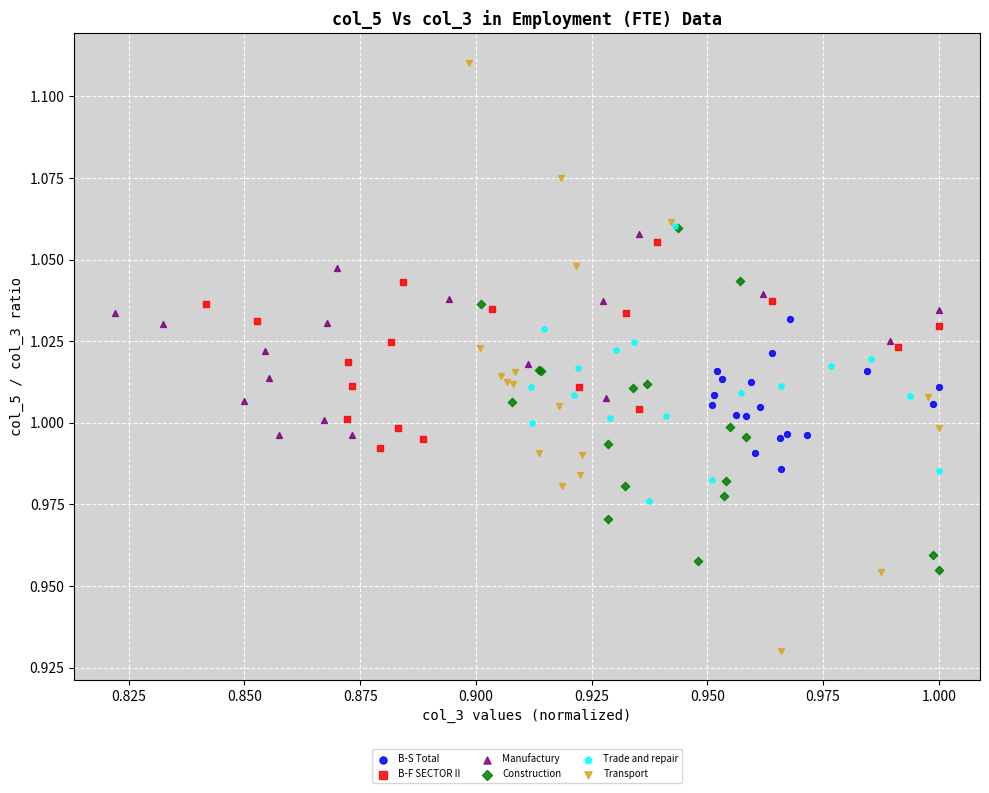

Which series contains the highest Y value?

Transport